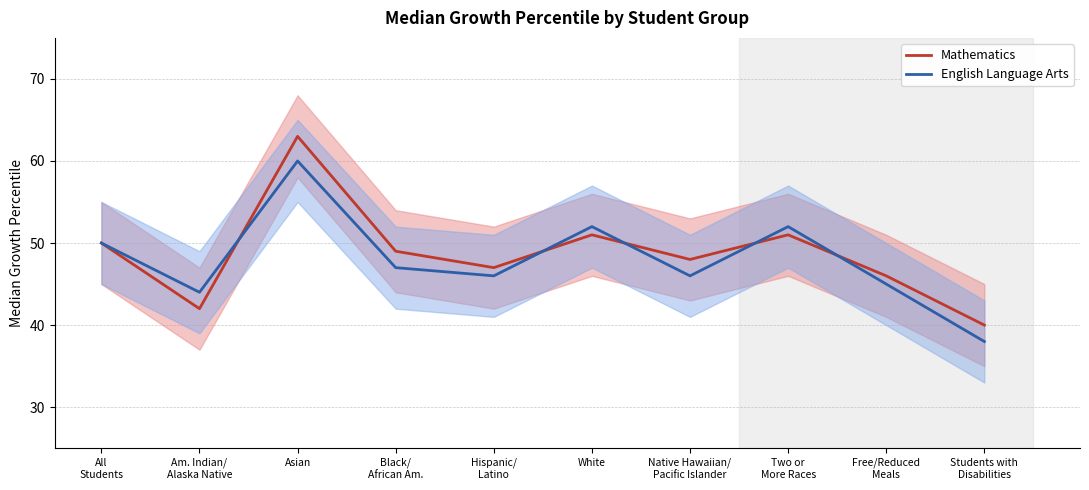

Is this an area chart (filled region under the line)?

No